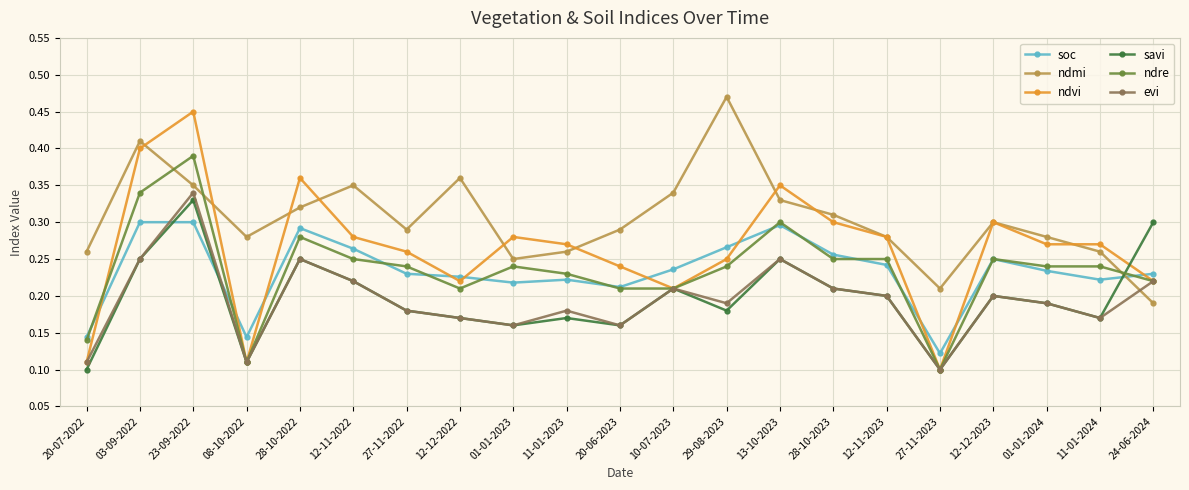

Is the value of ndmi at 11-01-2024 greater than the value of evi at 29-08-2023?

Yes